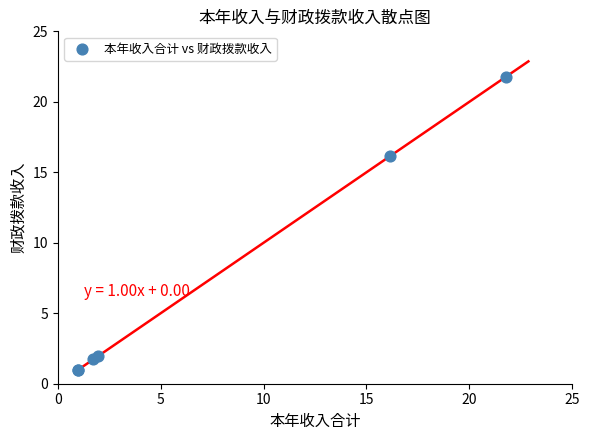

What Y value in the scatter plot is closest to 11?

16.1